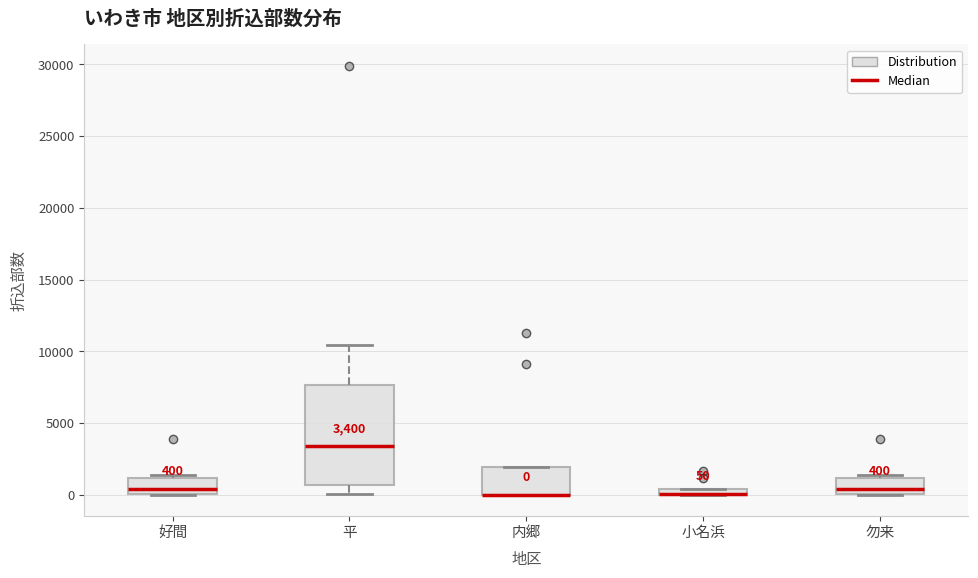

Comparing the boxes themselves (not the whiskers), which one is the tallest?

平